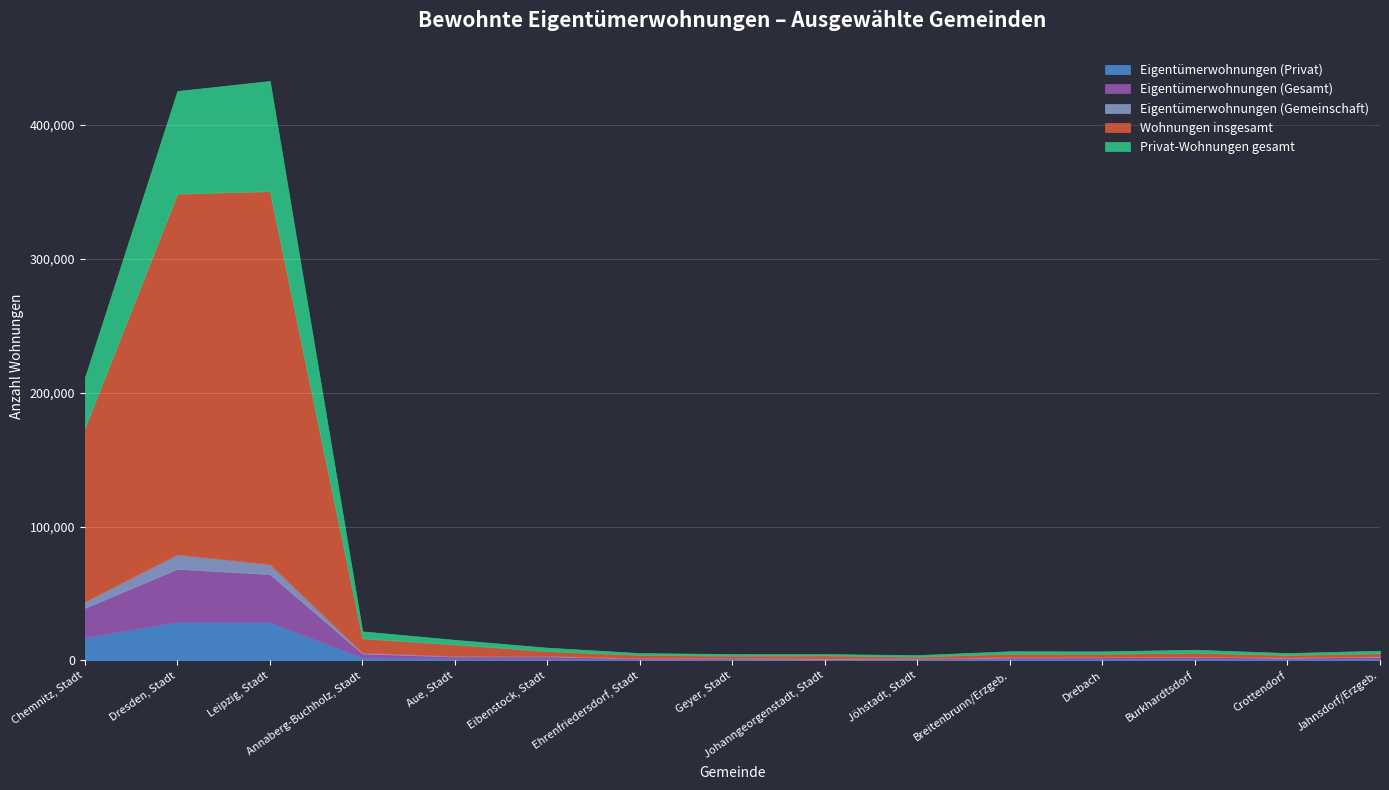

What is the label of the 5th point from the right?

Breitenbrunn/Erzgeb.